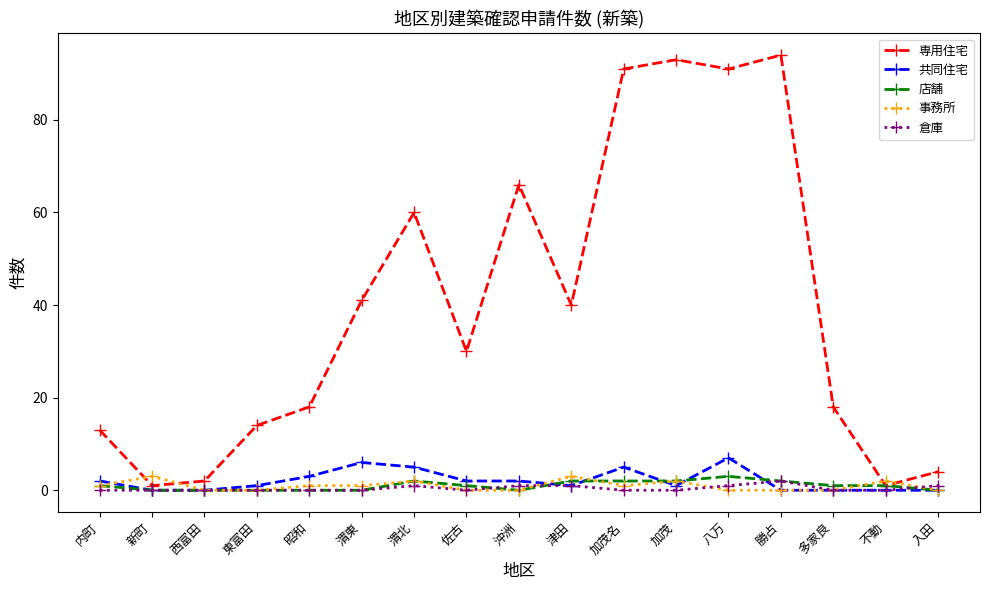

True or false: 事務所 has more than 1 points higher than both neighbors.

True